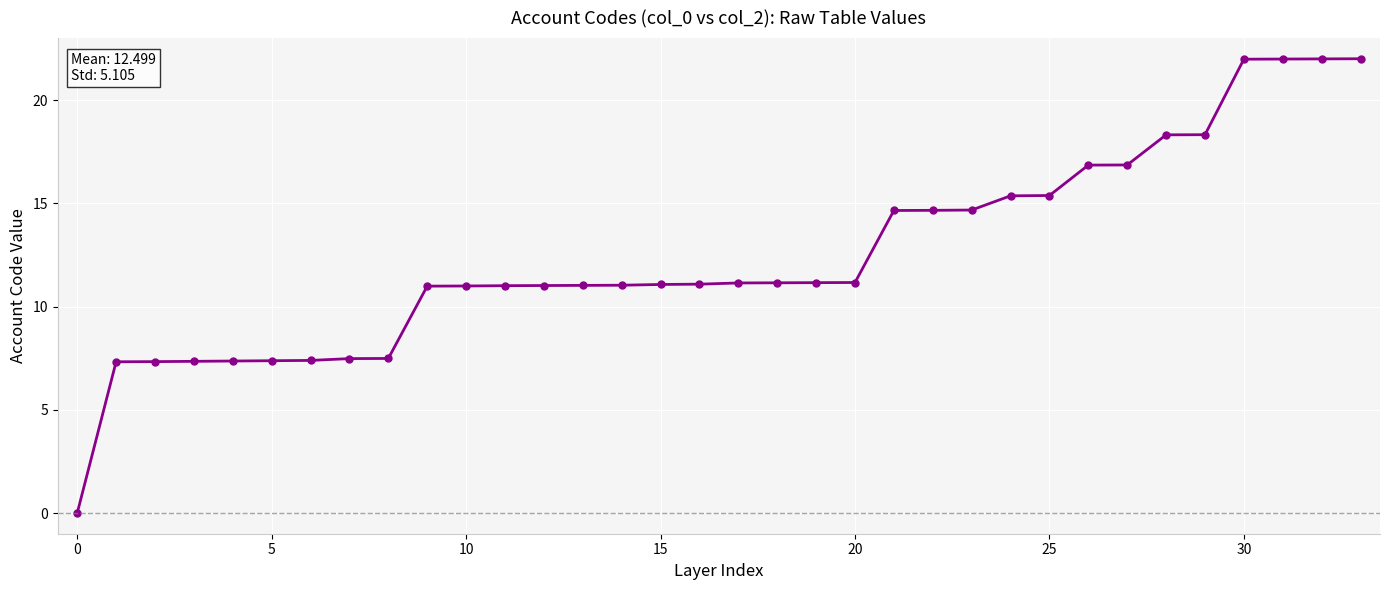

What is the value of the 31st point from the left?

22.0